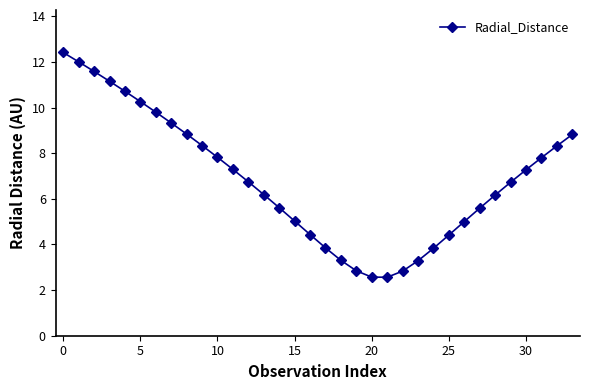

What is the sum of all values?

232.7